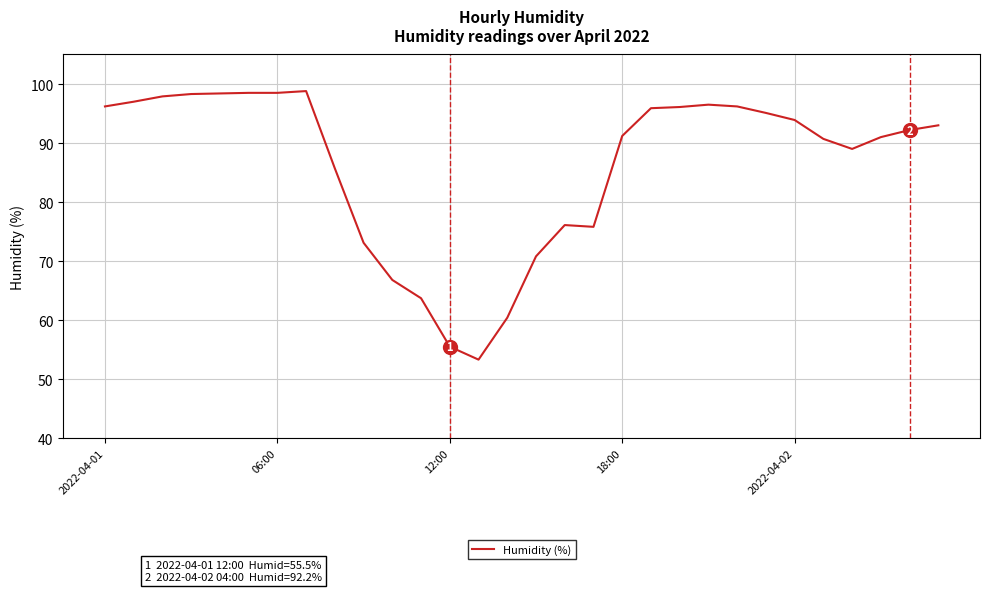

True or false: there are more than 0 points higher than both neighbors.

True